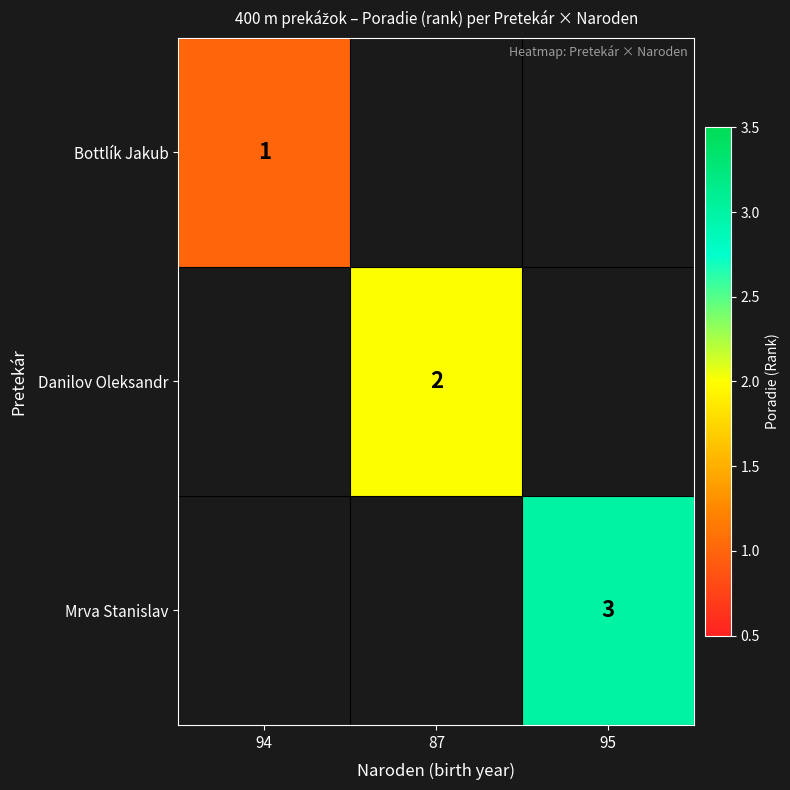

True or false: Danilov Oleksandr has a value of 2 at 87.

True